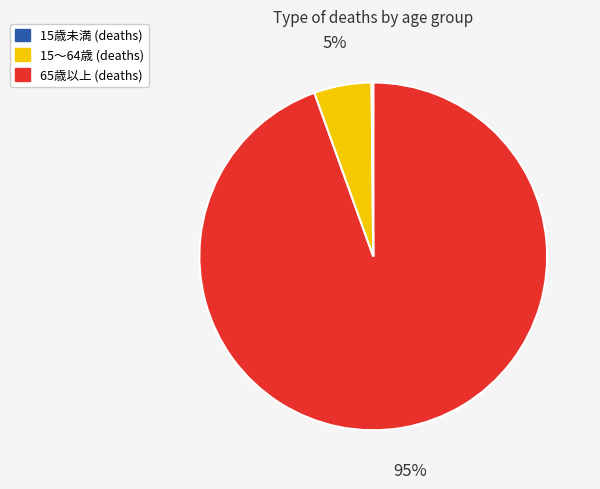

Is there a majority slice in this chart?

Yes